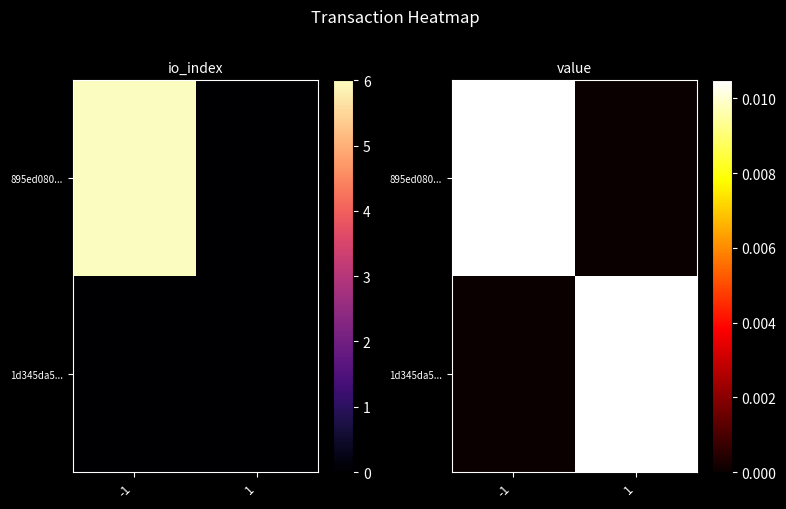

How many 1d345da5... values are between 0 and 1?

2